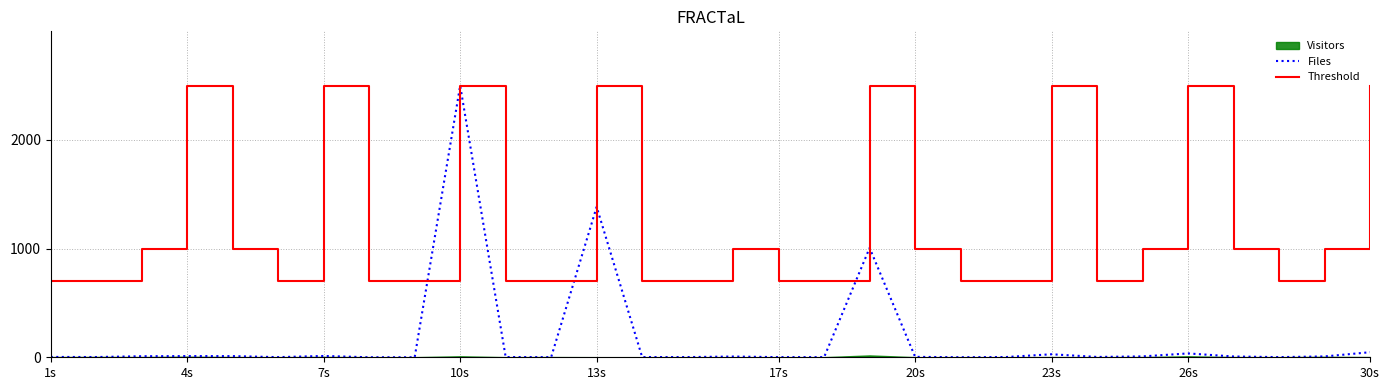

The value of Files at 26 is 1.9. True or false?

False